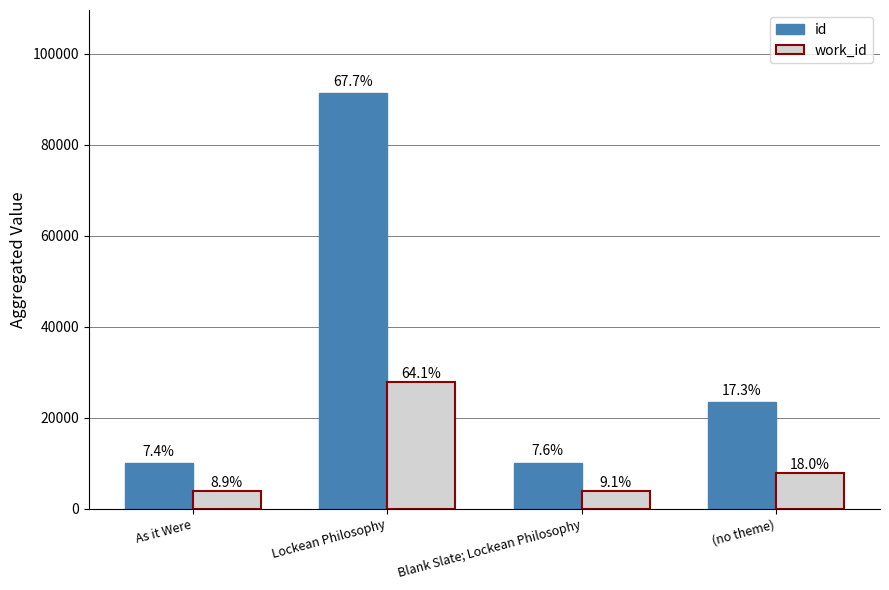

What are all the series names shown in the legend?

id, work_id